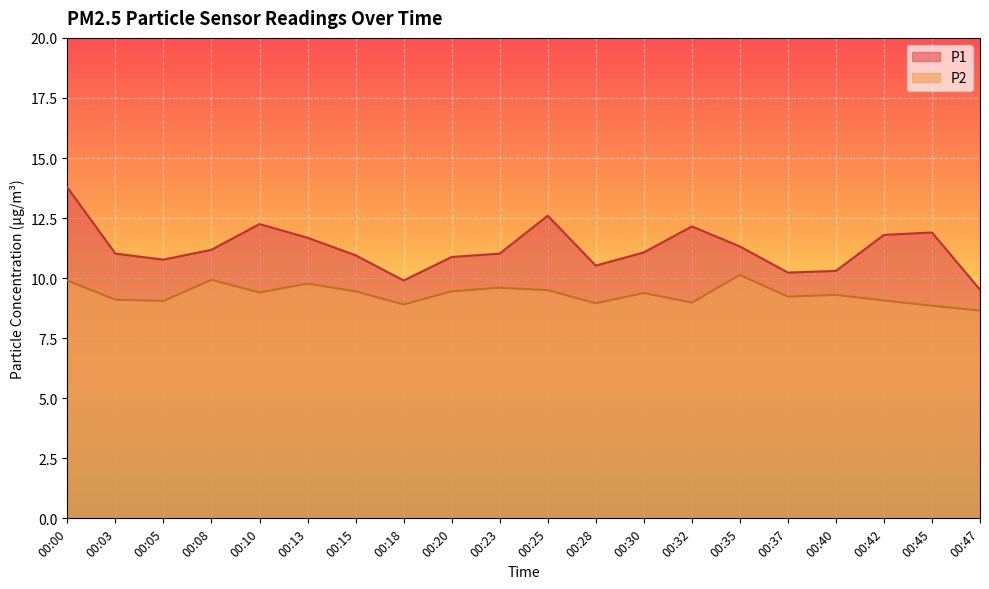

At which category does the chart reach its minimum across all series?

00:47